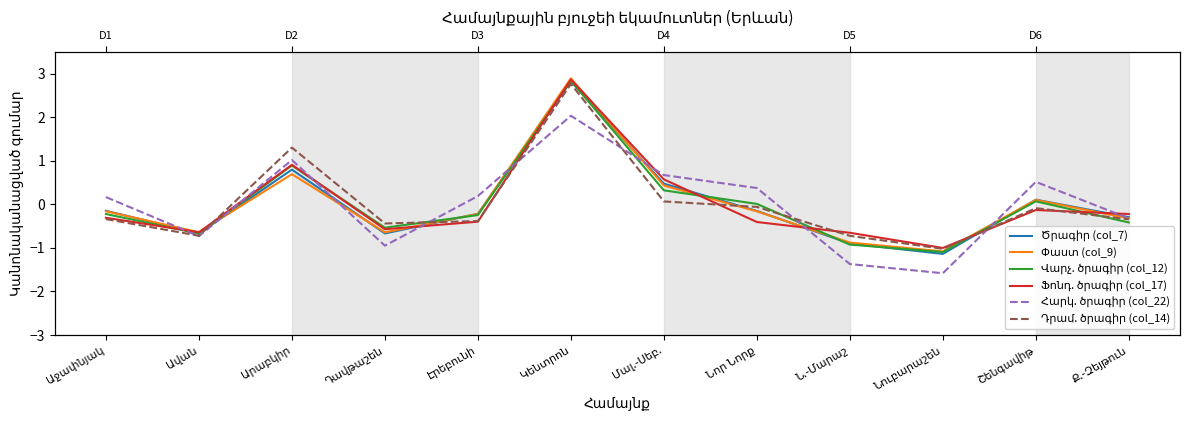

What are all the series names shown in the legend?

Ծրագիր (col_7), Փաստ (col_9), Վարչ. ծրագիր (col_12), Ֆոնդ. ծրագիր (col_17), Հարկ. ծրագիր (col_22), Դրամ. ծրագիր (col_14)